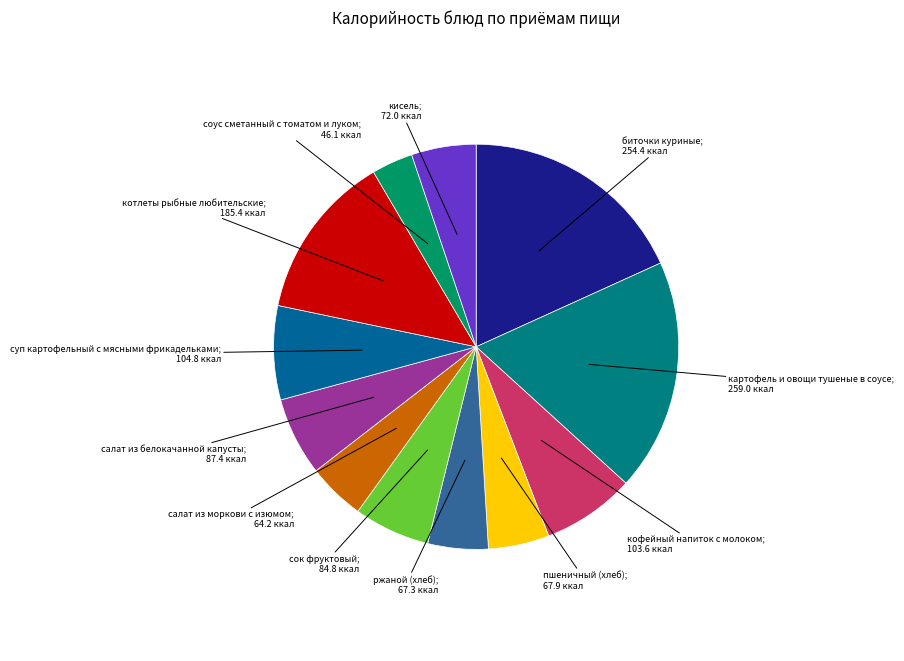

How many segments does this pie chart have?

12